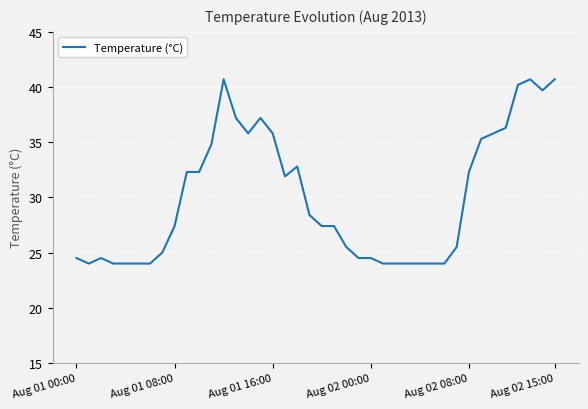

True or false: there are more than 0 points higher than both neighbors.

True